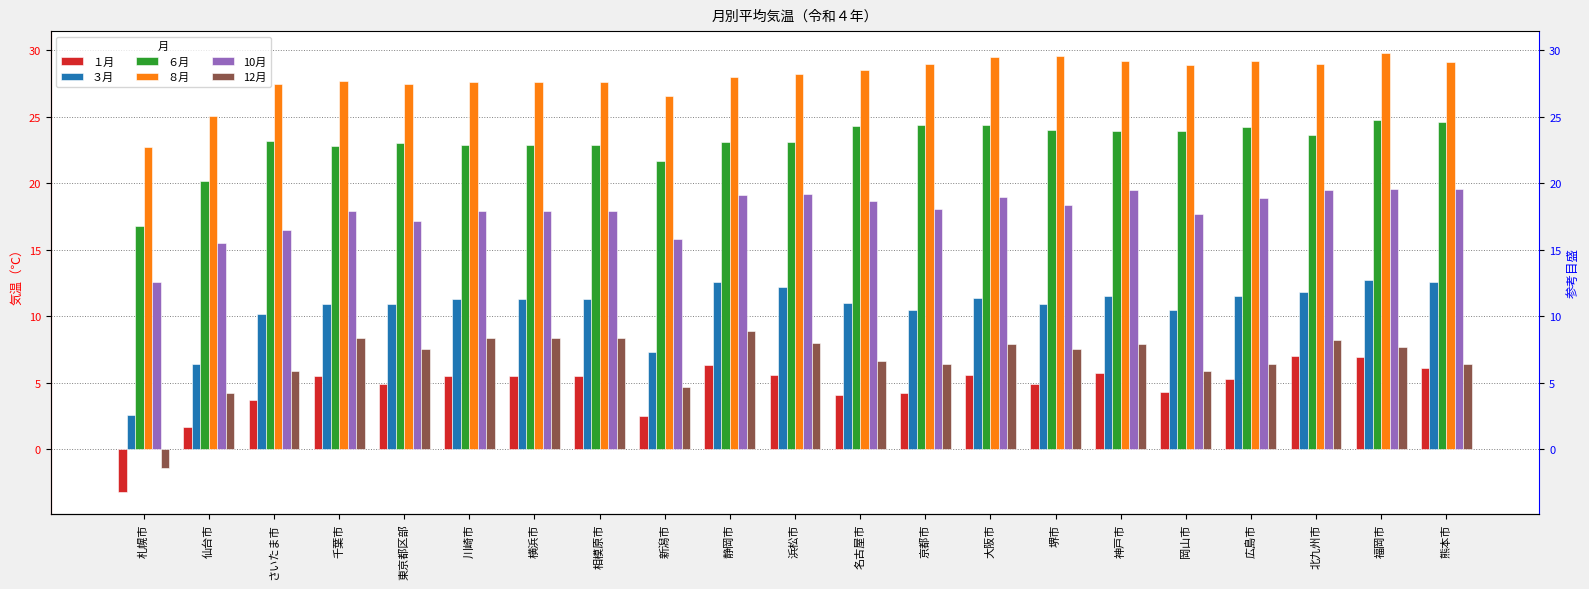

Which label corresponds to the smallest value in the chart?

札幌市